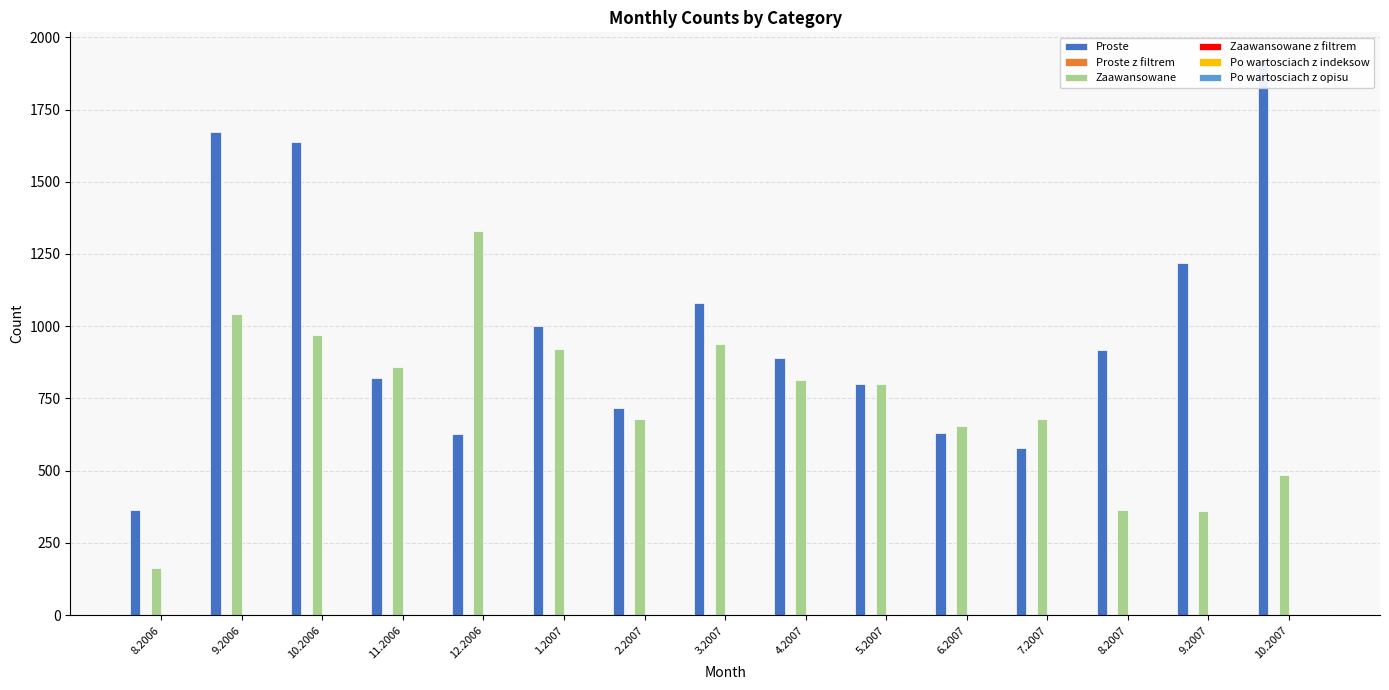

Is it true that Proste z filtrem equals 0 at 12.2006?

True